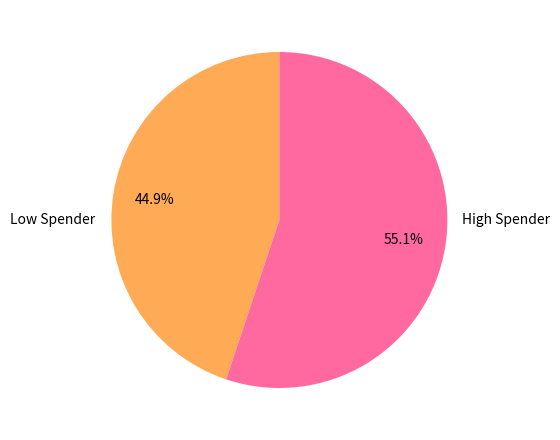

Between Low Spender and High Spender, which is larger?

High Spender